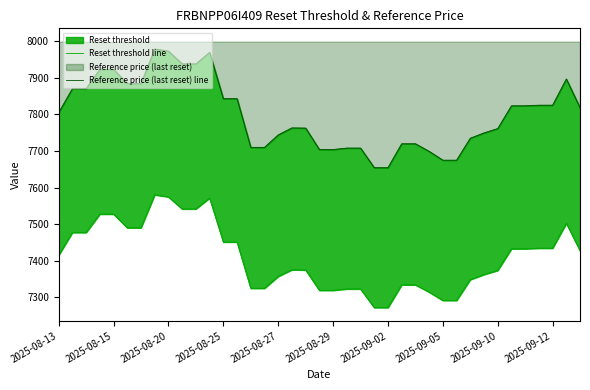

How many data points in Reference price (last reset) line are less than 7804?

19